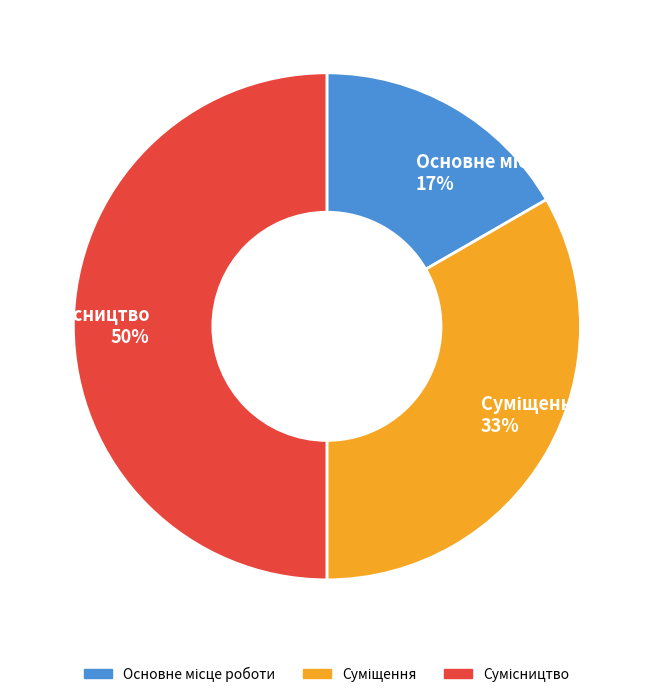

To the nearest percent, what is the difference between the largest and smallest slice percentages?

33%